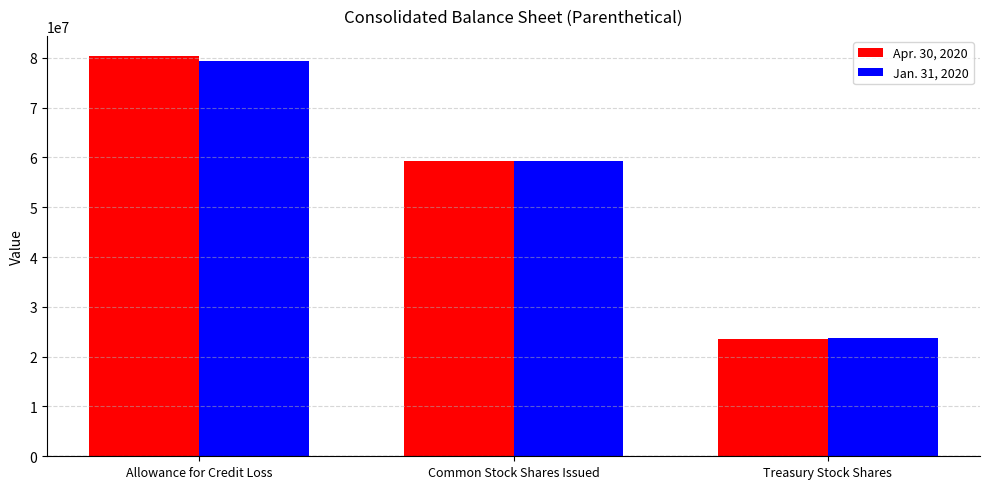

Reading left to right, what are all the values shown in this chart?

Apr. 30, 2020: 80400000	59246000	23587200
Jan. 31, 2020: 79440000	59246000	23819230